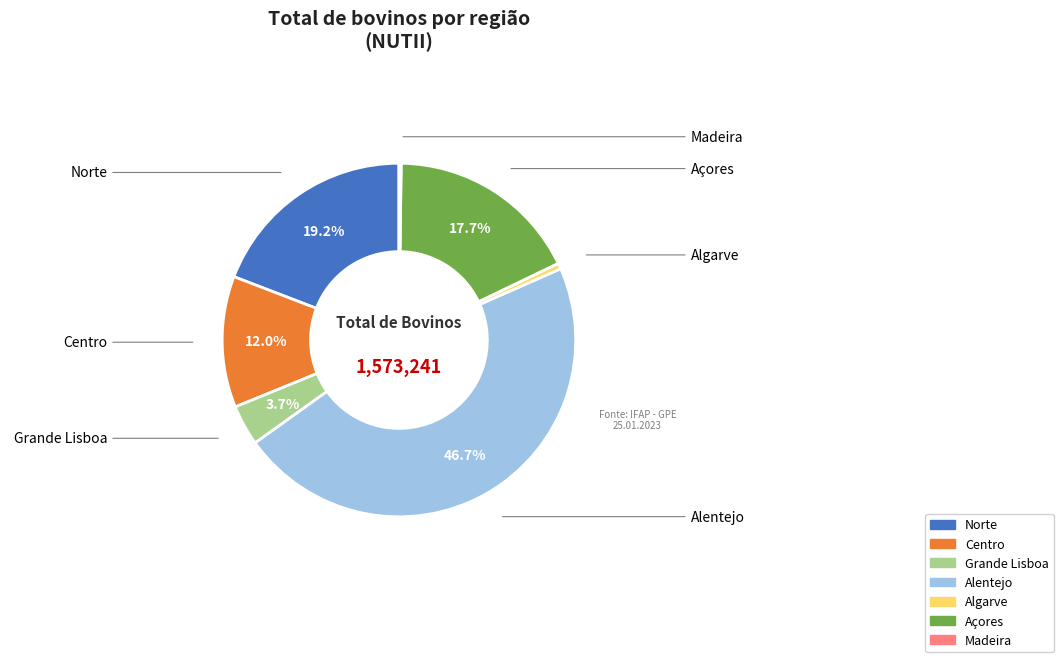

To the nearest percent, what is the combined percentage of Alentejo and Grande Lisboa?

50%